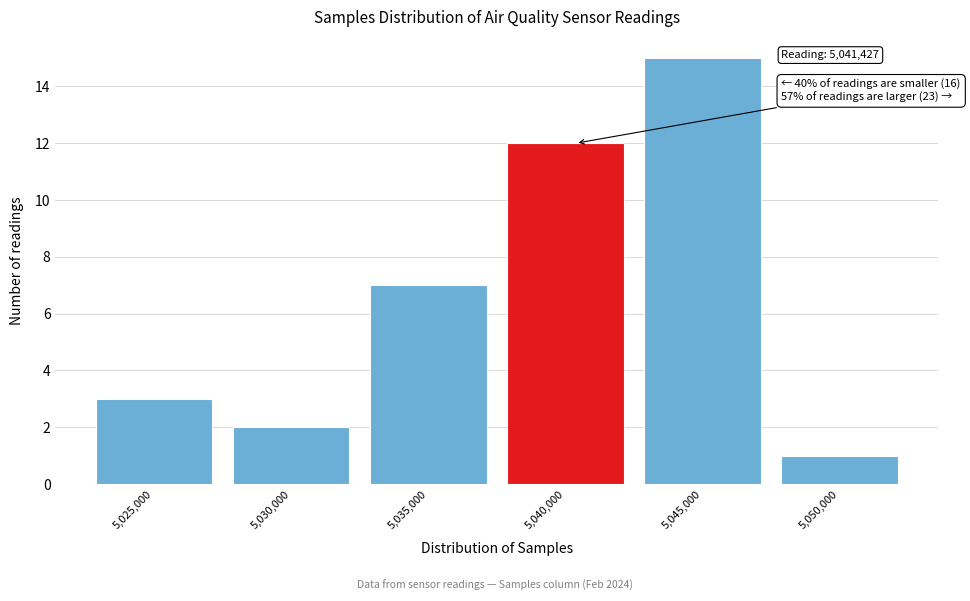

Reading left to right, transcribe all the data shown in this chart.

5,025,000=3	5,030,000=2	5,035,000=7	5,040,000=12	5,045,000=15	5,050,000=1